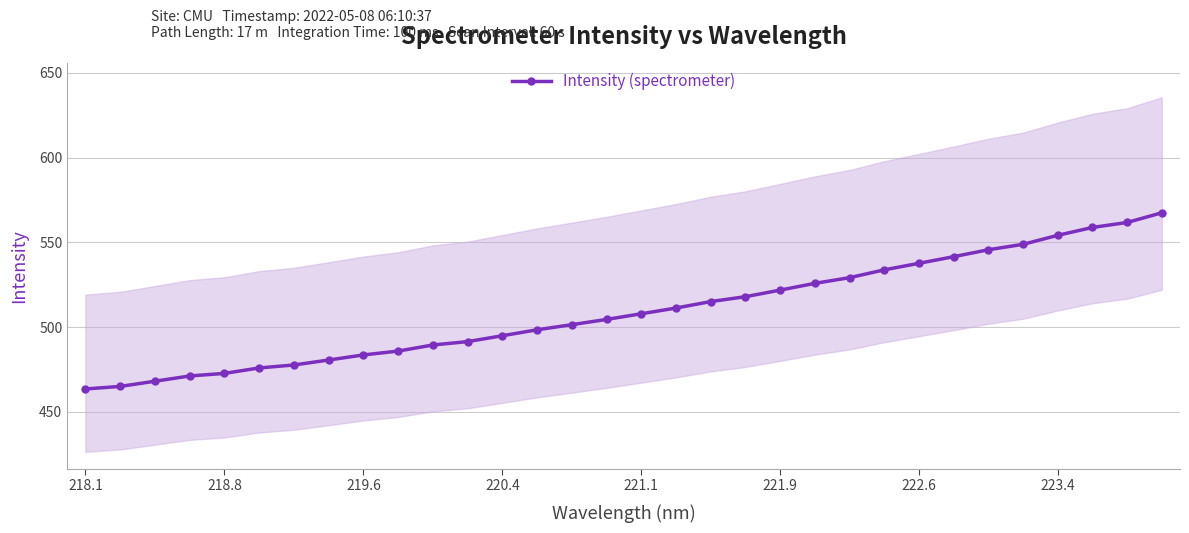

What is the lowest value of the Intensity (spectrometer) series?

463.5